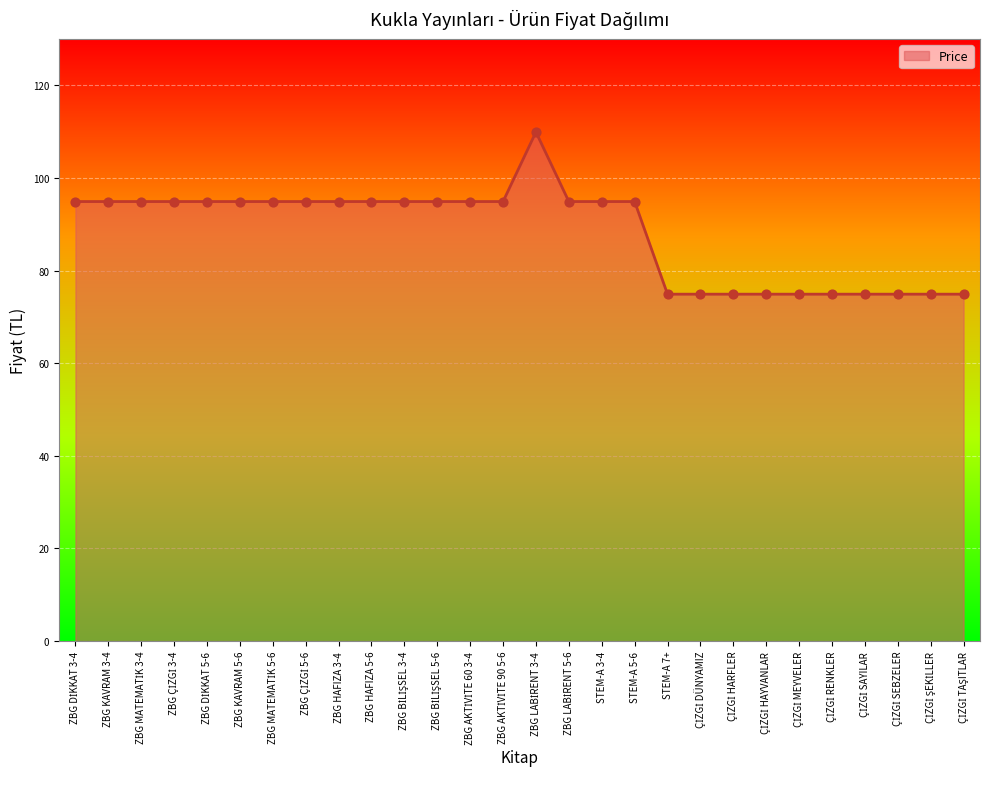

What is the smallest value displayed?

74.9